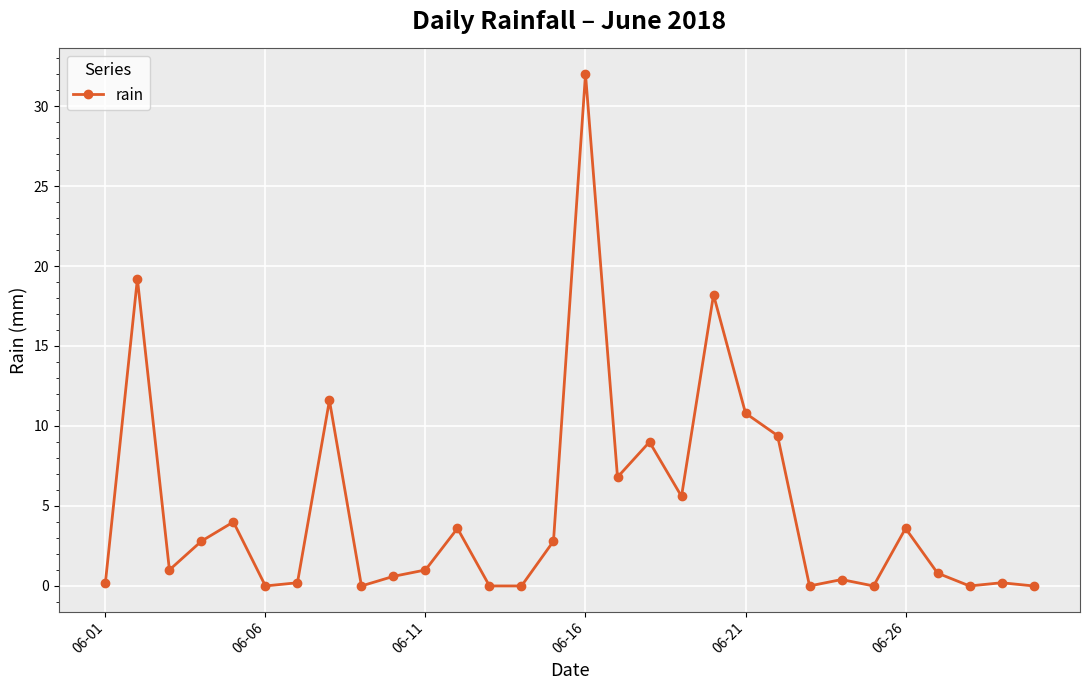

What is the average value?

4.8